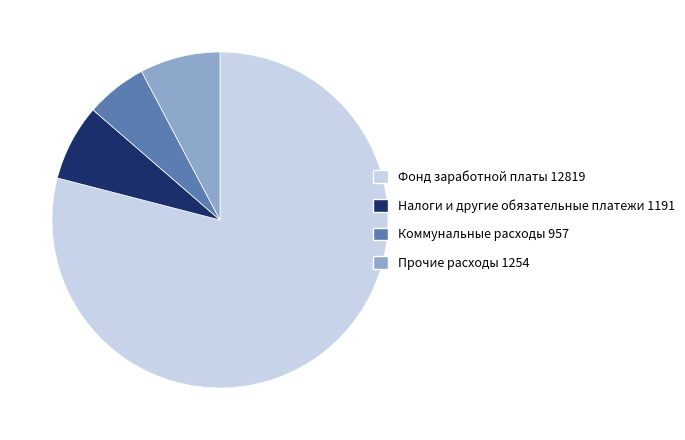

Which slice is the largest?

Фонд заработной платы 12819